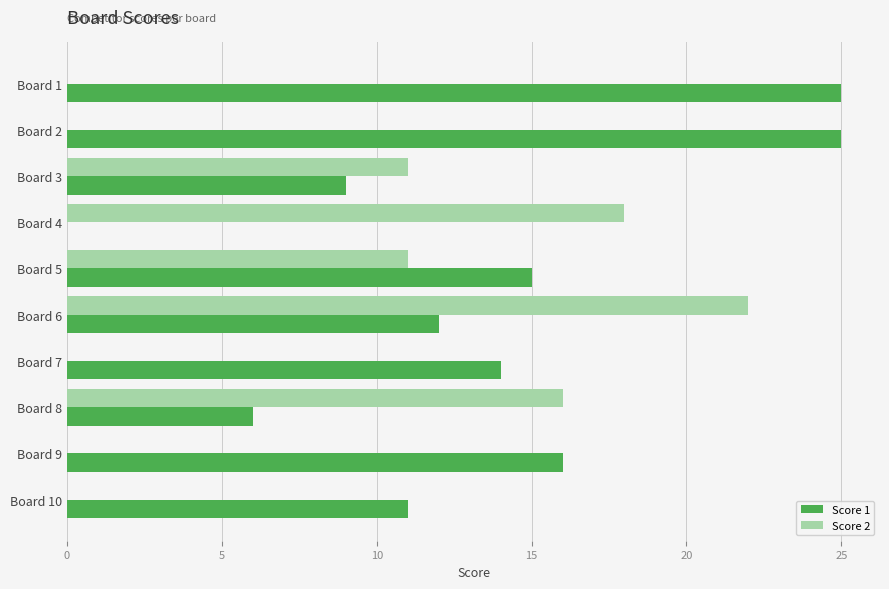

True or false: Score 2 has a value of 13 at Board 6.

False